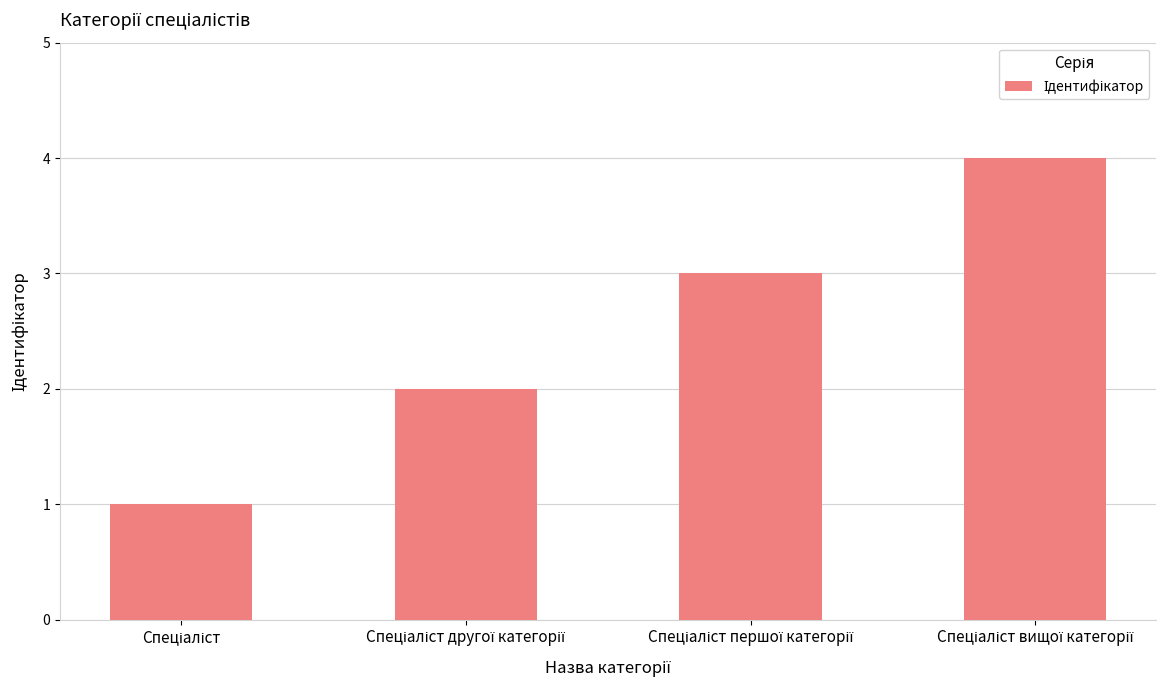

What is the difference between the maximum and minimum values?

3